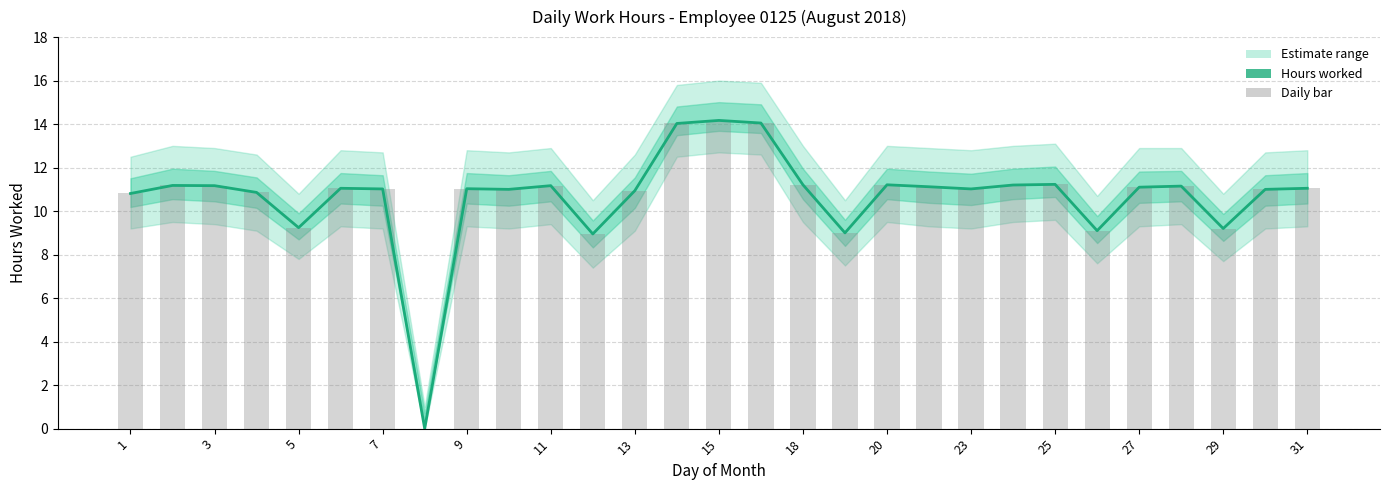

The Low (hours worked) series shows 6.2 at 27. True or false?

False